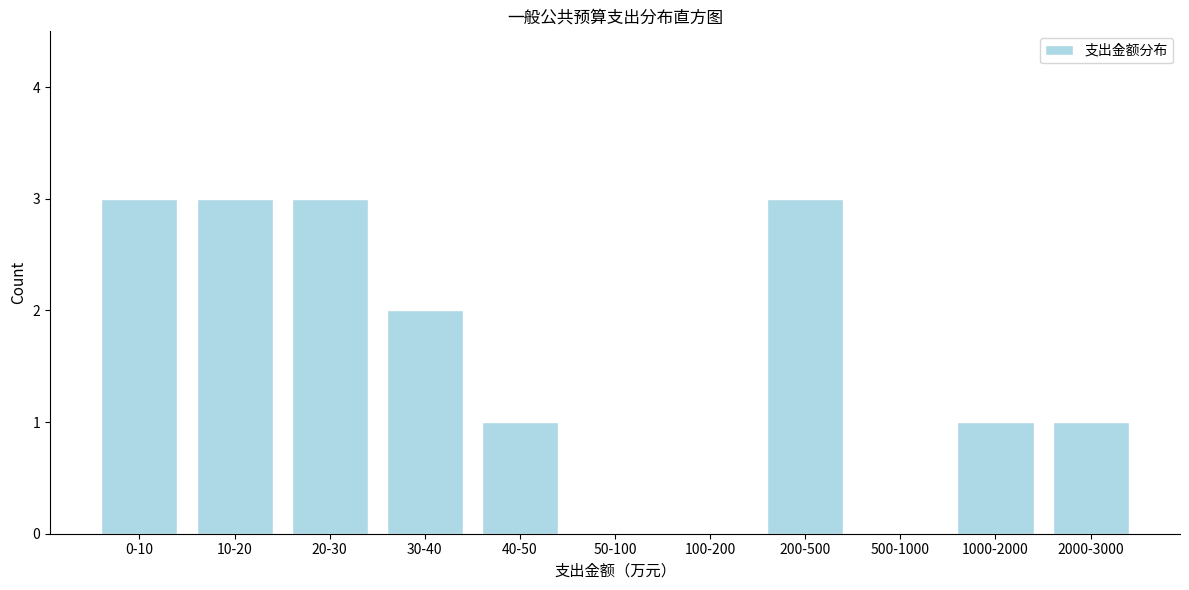

Reading right to left, what are all the values shown in this chart?

2000-3000=1	1000-2000=1	500-1000=0	200-500=3	100-200=0	50-100=0	40-50=1	30-40=2	20-30=3	10-20=3	0-10=3